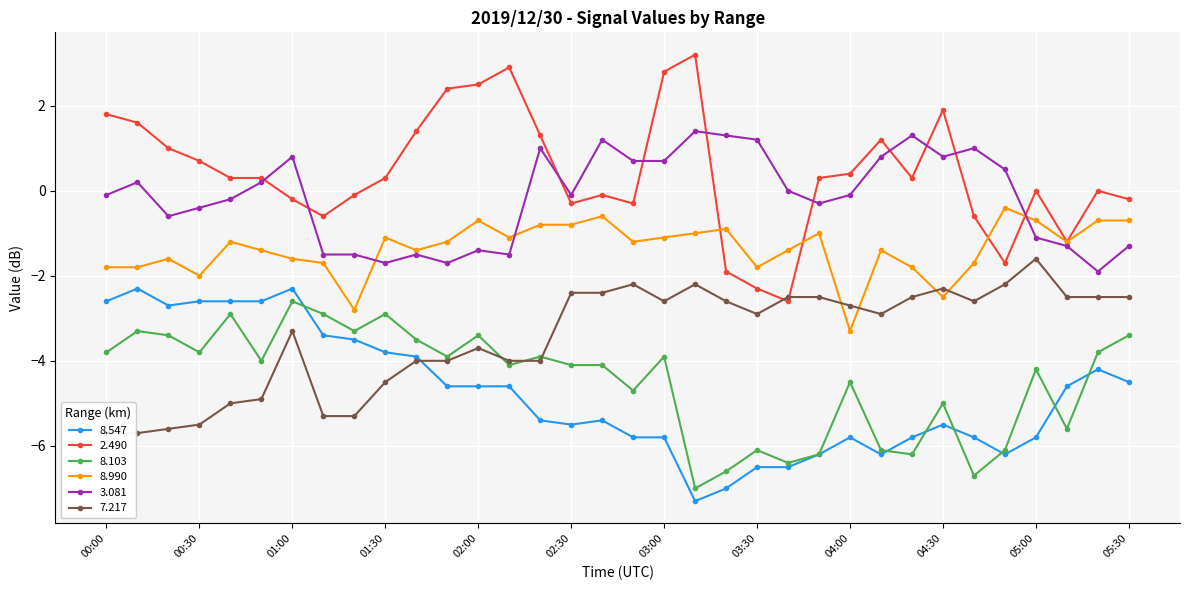

What is the average value of the   2.490 series?

0.4